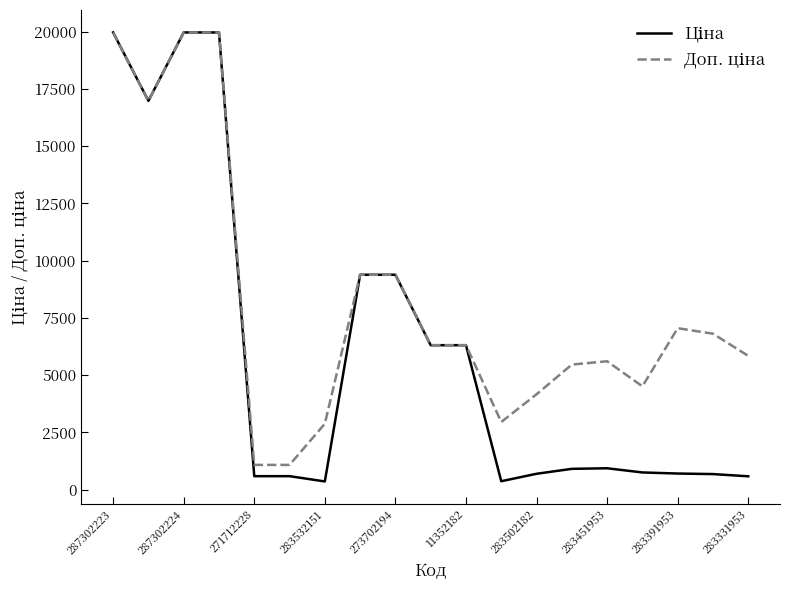

Does the chart display data point markers on the line(s)?

No